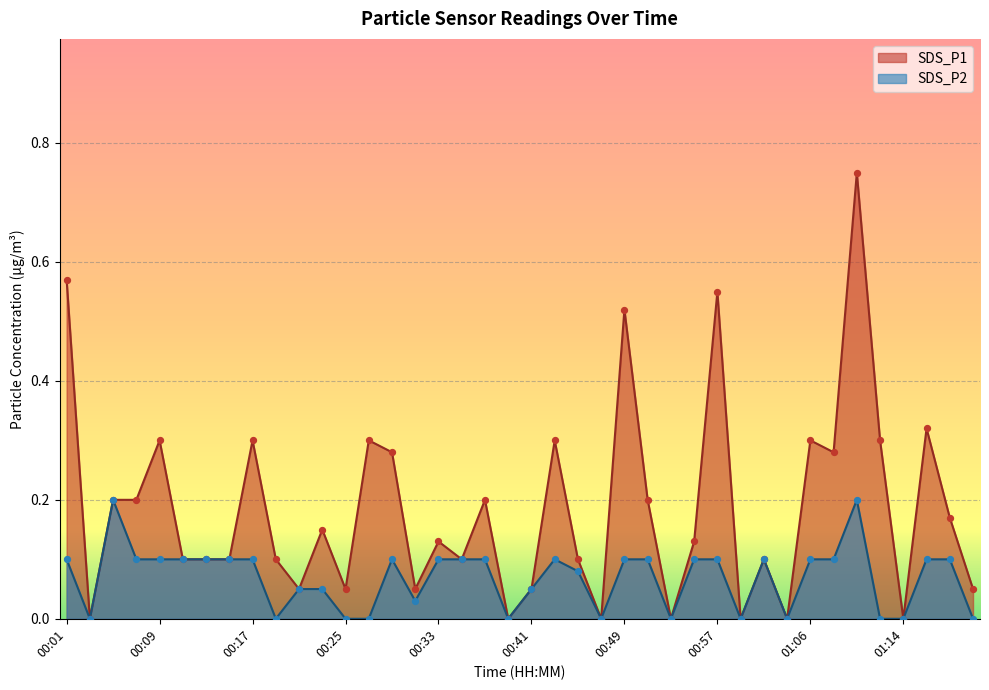

At which category is the sum across all series the highest?

01:10